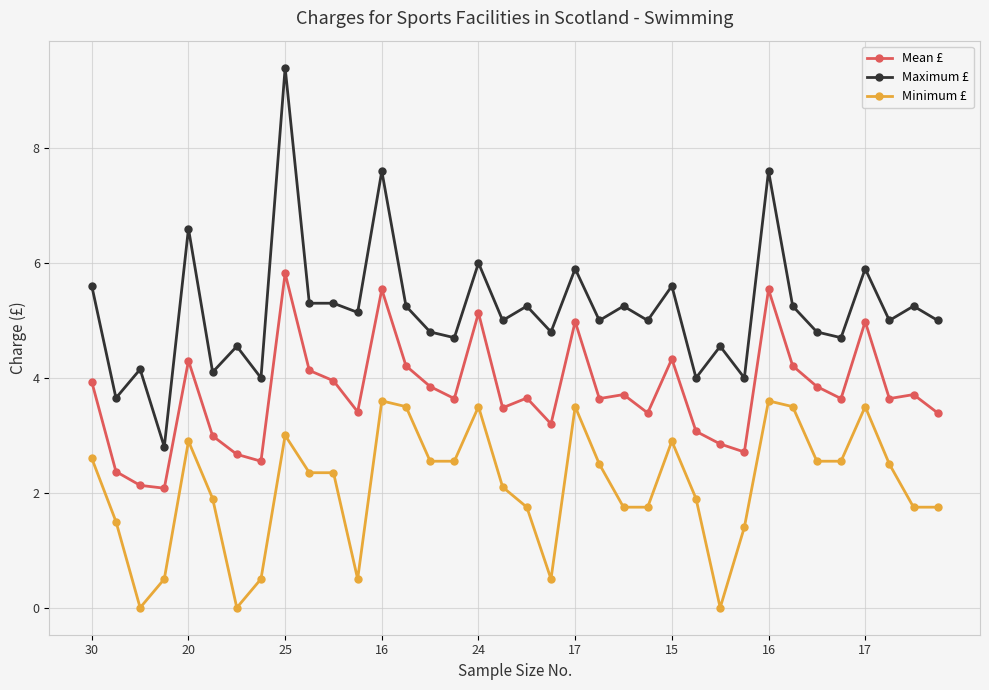

List the series in order of their overall mean, lowest first.

Minimum £, Mean £, Maximum £